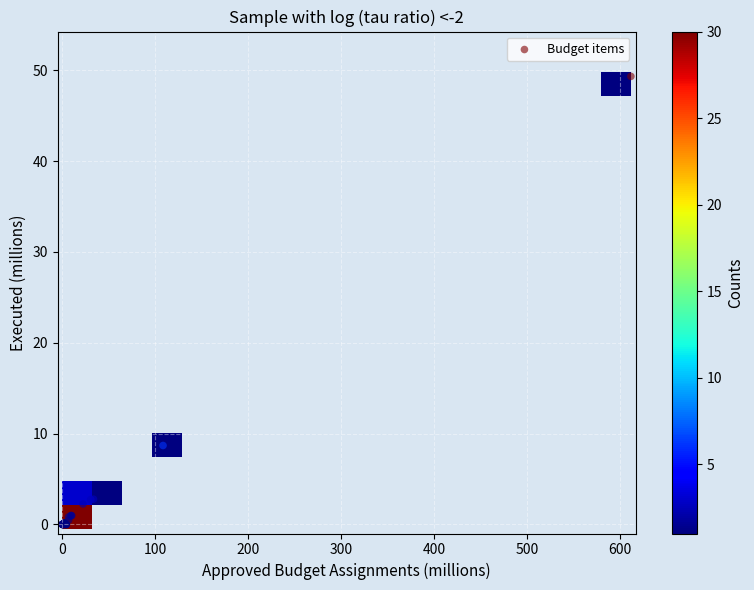

What Y value in the scatter plot is closest to 24?

8.7